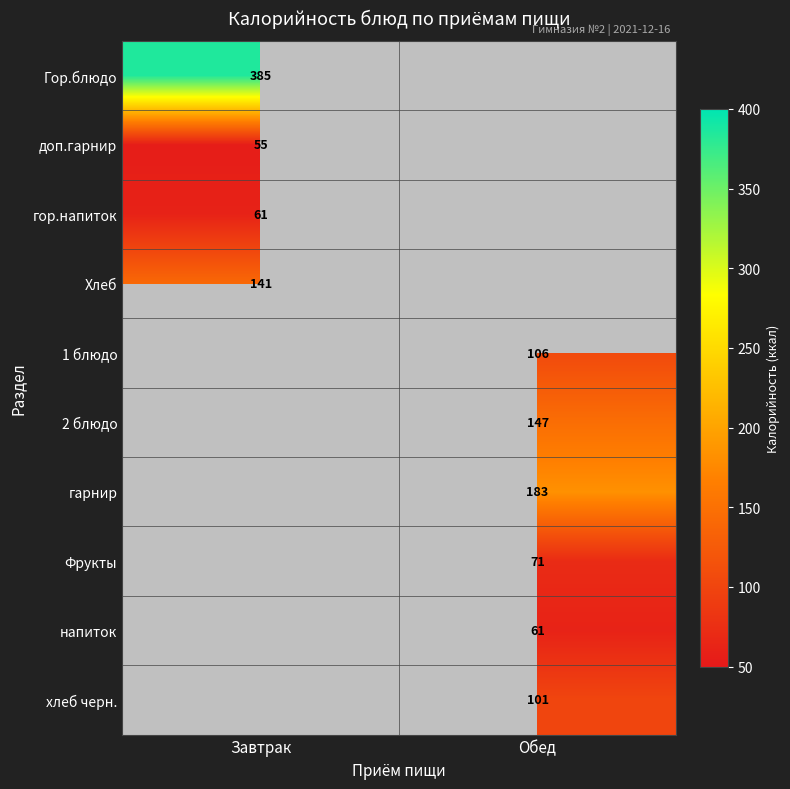

Is the value of гарнир at Обед greater than the value of Хлеб at Завтрак?

Yes